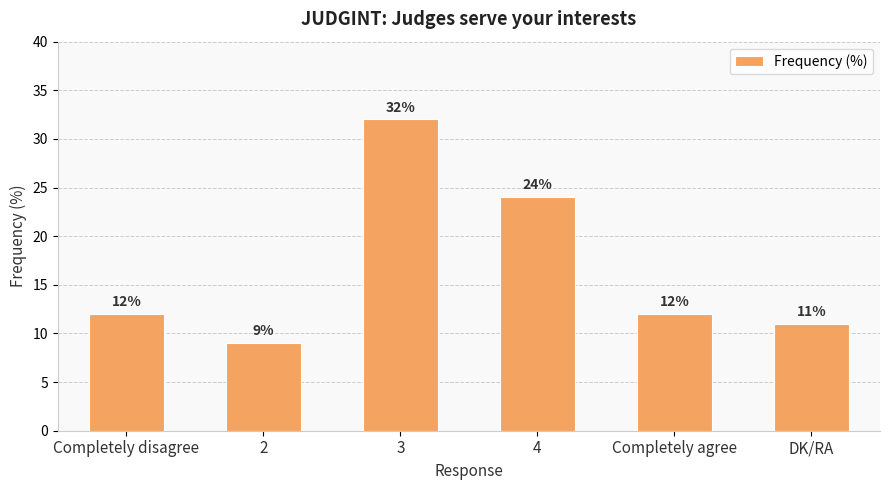

How many series are shown in this chart?

1